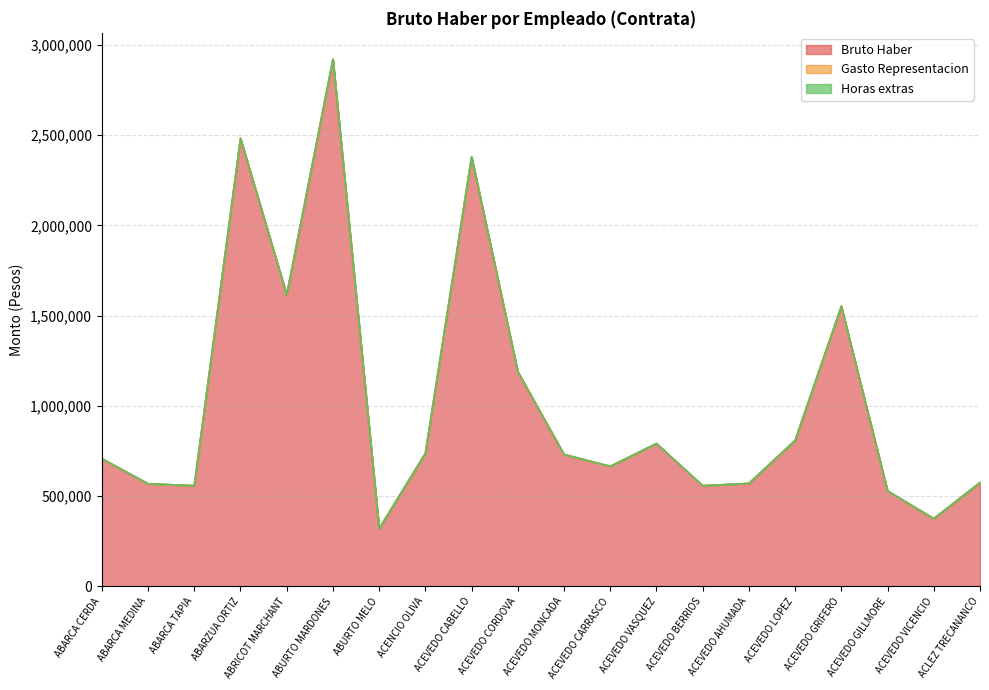

List the series in order of their peak value, highest first.

Bruto Haber, Gasto Representacion, Horas extras